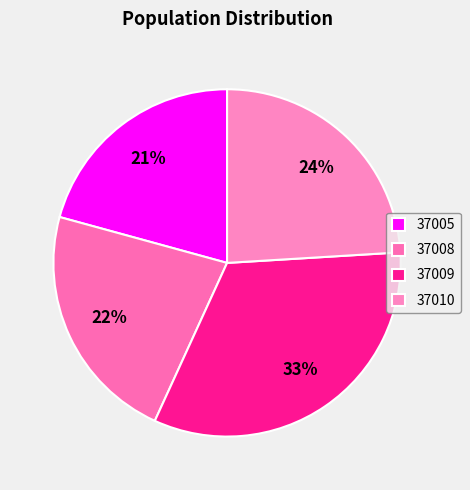

Between 37005 and 37010, which is larger?

37010